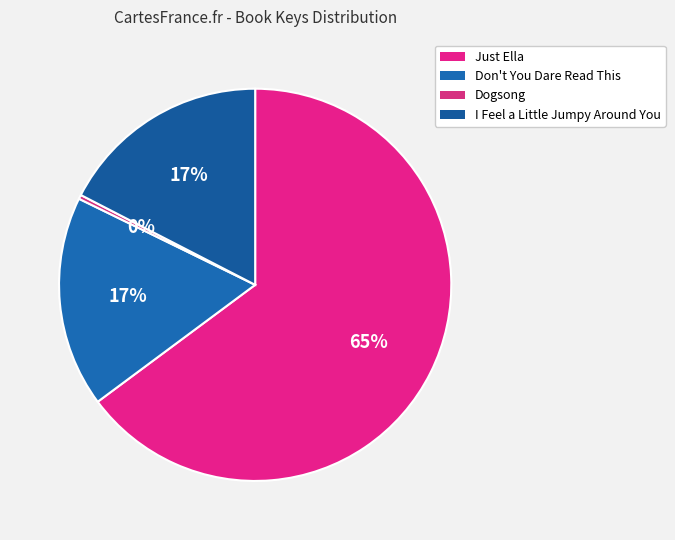

What is the ratio of the value at I Feel a Little Jumpy Around You to the value at Don't You Dare Read This?

1.0